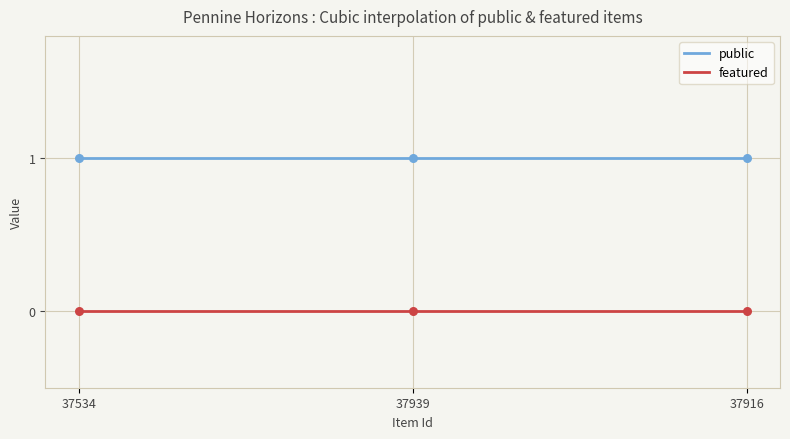

At which category is the sum across all series the highest?

37534